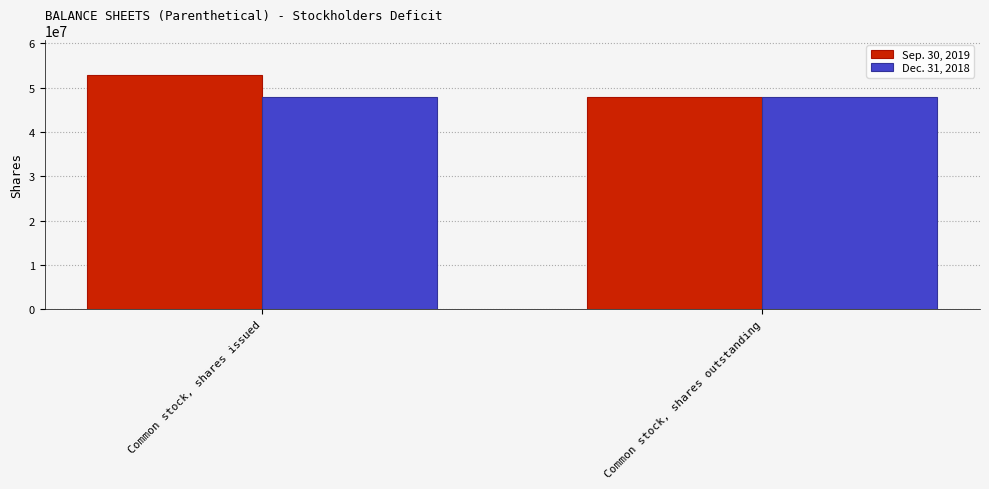

Is it true that Dec. 31, 2018 equals 48000000 at Common stock, shares outstanding?

True